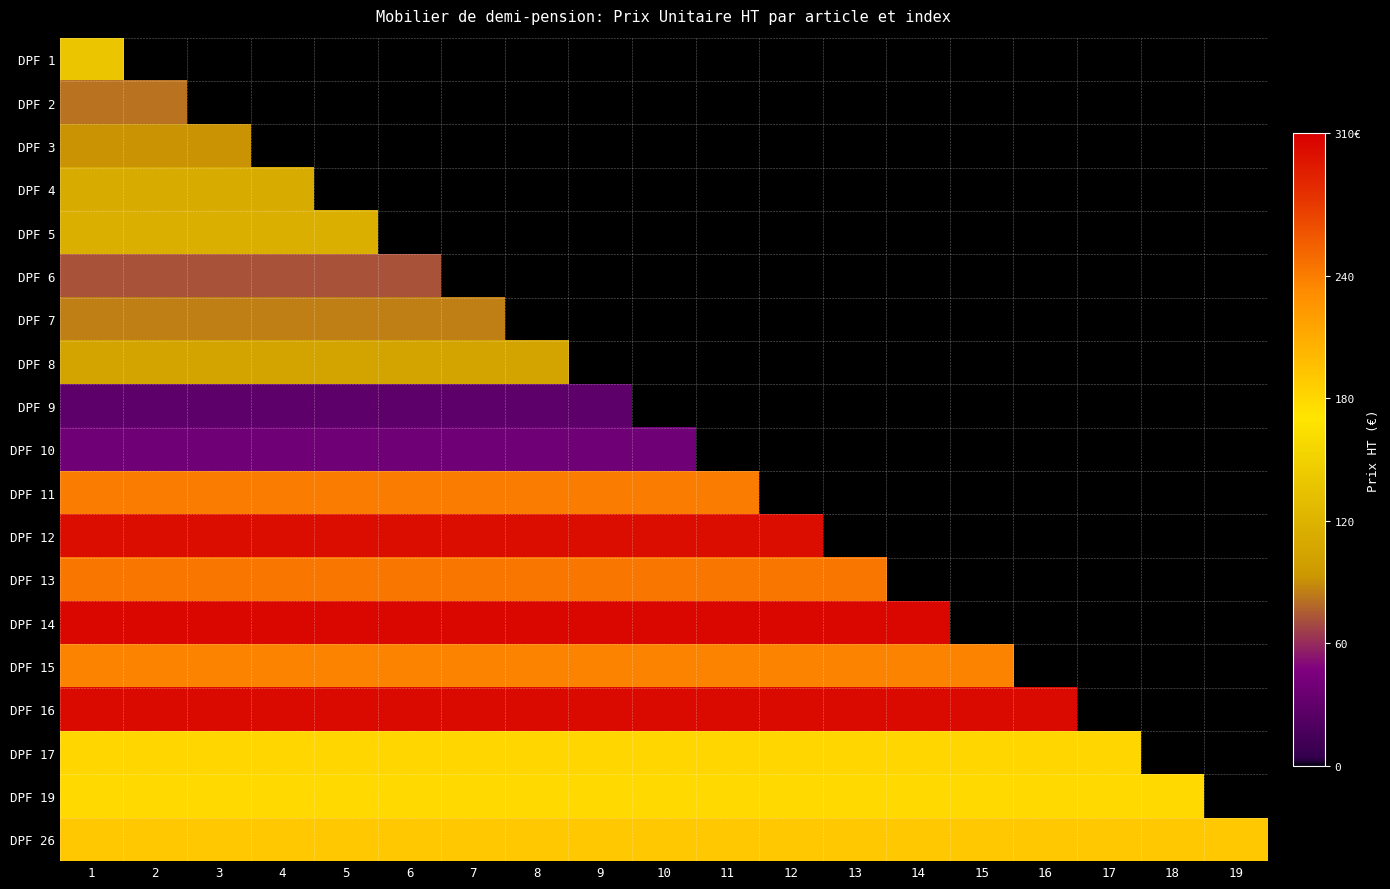

The value of DPF 14 at 10 is 103.5. True or false?

False